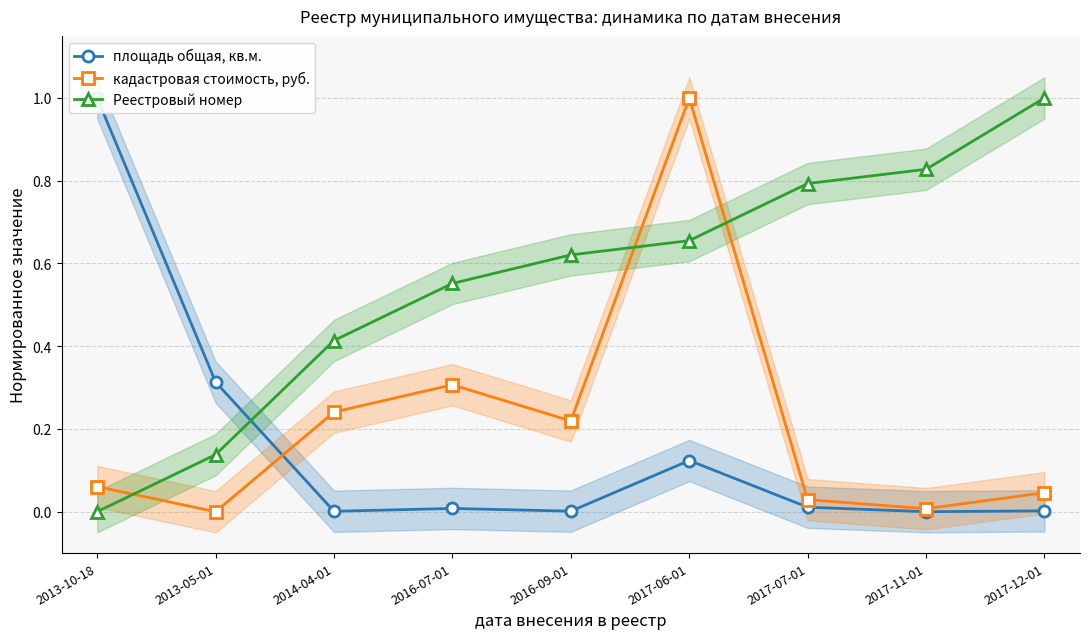

At 2017-06-01, list the series in order from largest to smallest.

кадастровая стоимость, руб., Реестровый номер, площадь общая, кв.м.